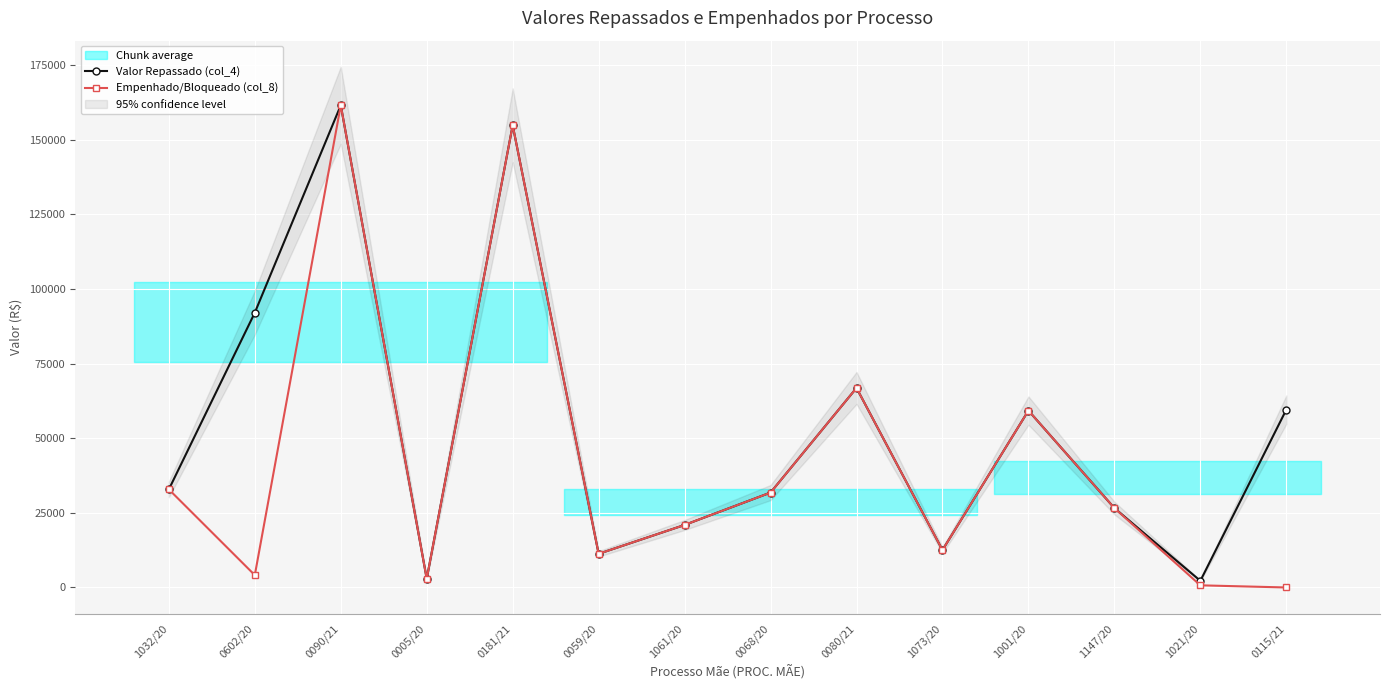

What is the value of the Empenhado/Bloqueado (col_8) point at the 10th from the left?

12524.0